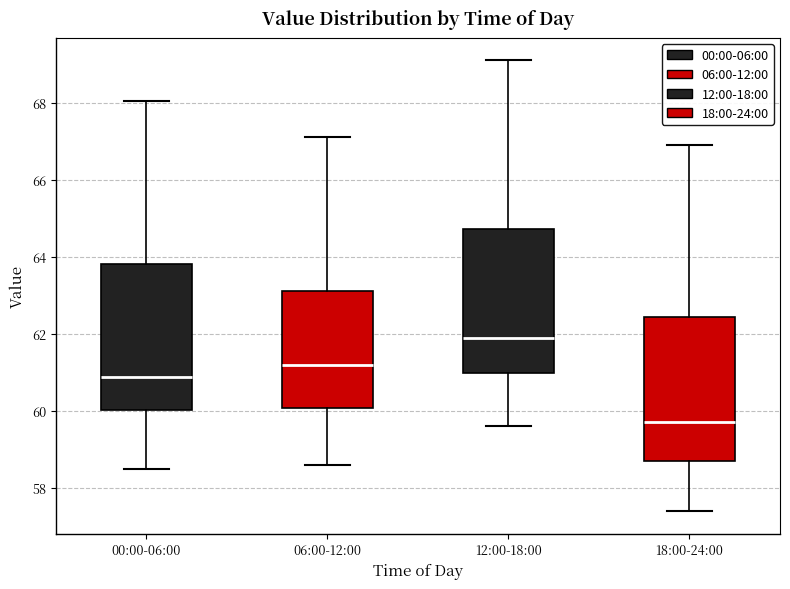

Reading left to right, read every box against the y-axis: the position of its median line, the range the box covers, and the ends of its whiskers. The values are not printed on the chart, so give them approximately, as read against the axis.

00:00-06:00: median 60.8, box 60.0 to 63.8, whiskers 58.4 to 68.0
06:00-12:00: median 61.2, box 60.0 to 63.2, whiskers 58.6 to 67.2
12:00-18:00: median 62.0, box 61.0 to 64.8, whiskers 59.6 to 69.2
18:00-24:00: median 59.8, box 58.8 to 62.4, whiskers 57.4 to 67.0